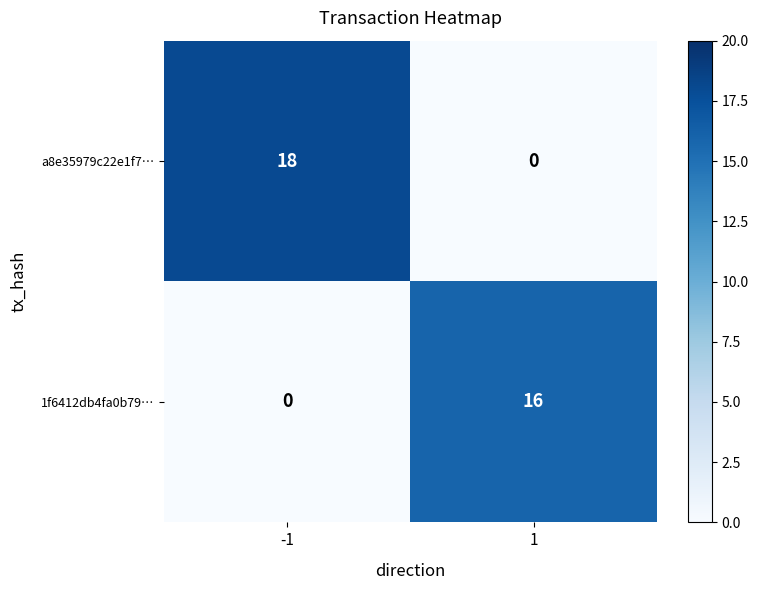

The value of 1f6412db4fa0b79… at -1 is -9. True or false?

False